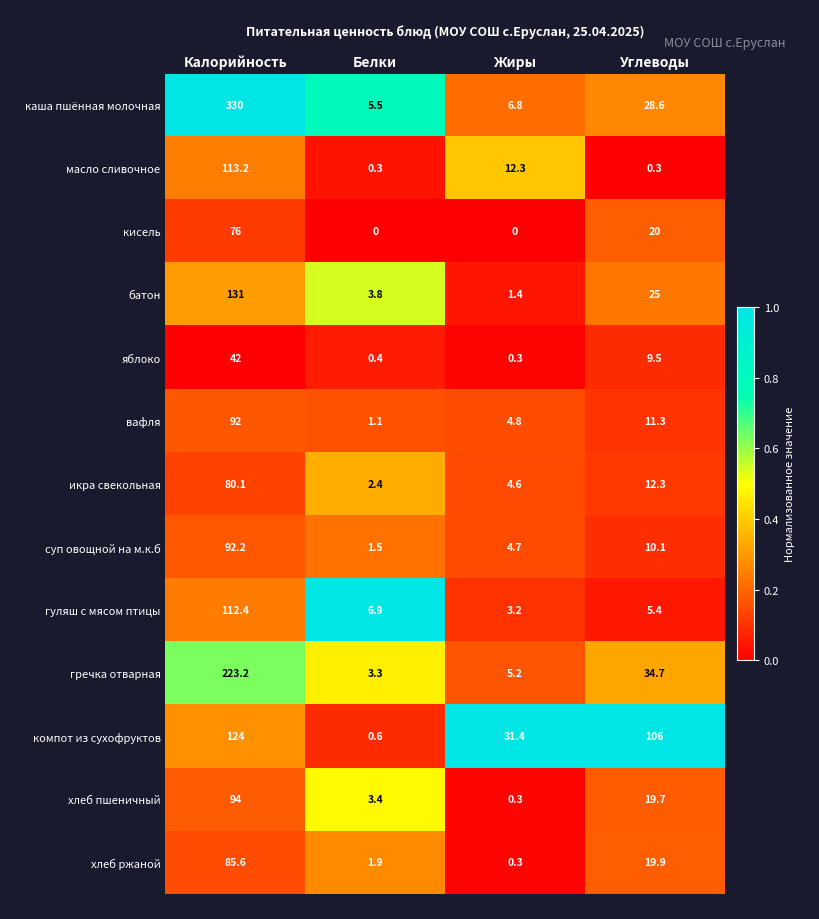

Which series has the largest range (max minus min)?

каша пшённая молочная